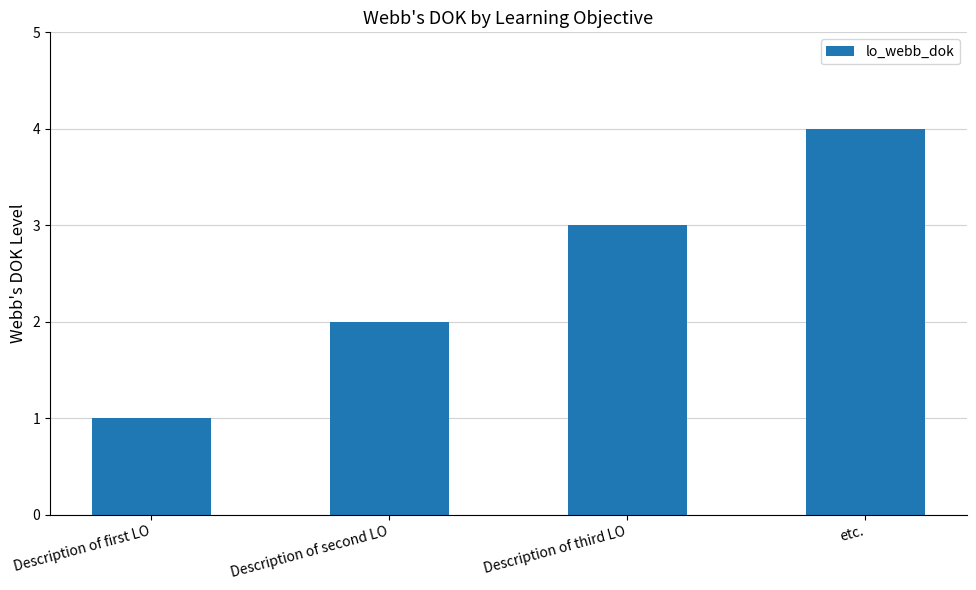

The value at etc. is 4. True or false?

True